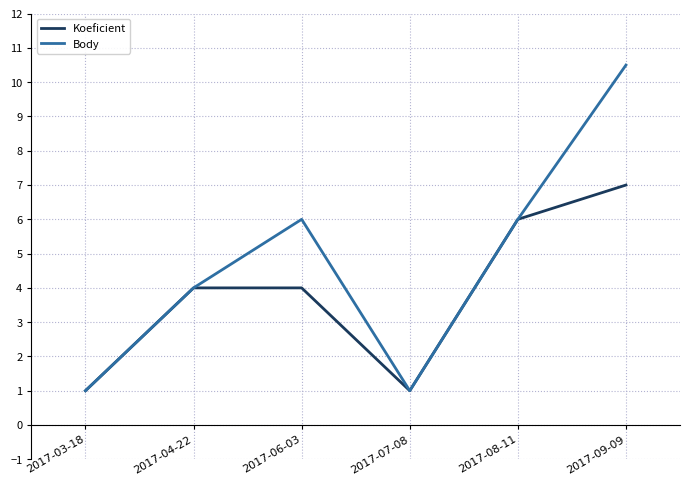

How many interior local valleys does the Koeficient series have?

1